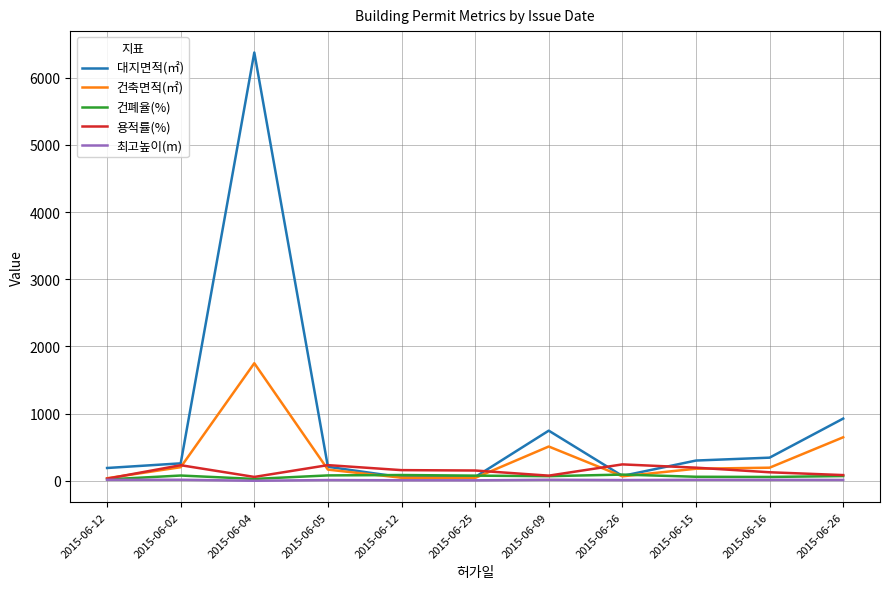

How many series are shown in this chart?

5